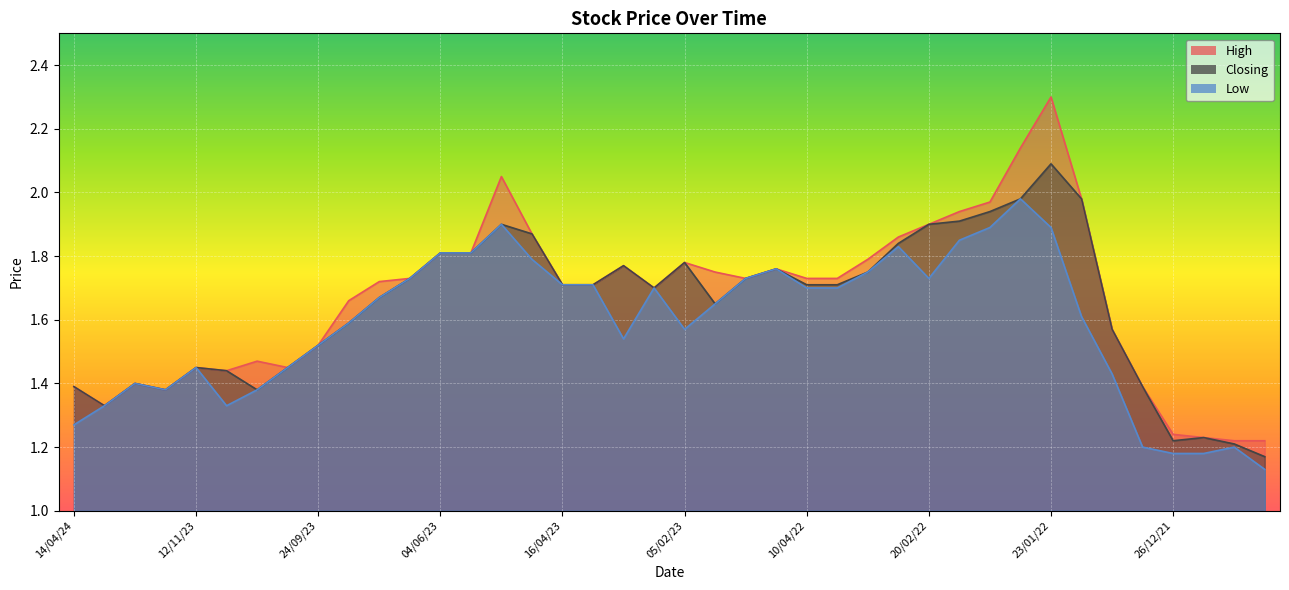

What is the difference between the maximum and minimum values in the Closing series?

0.9